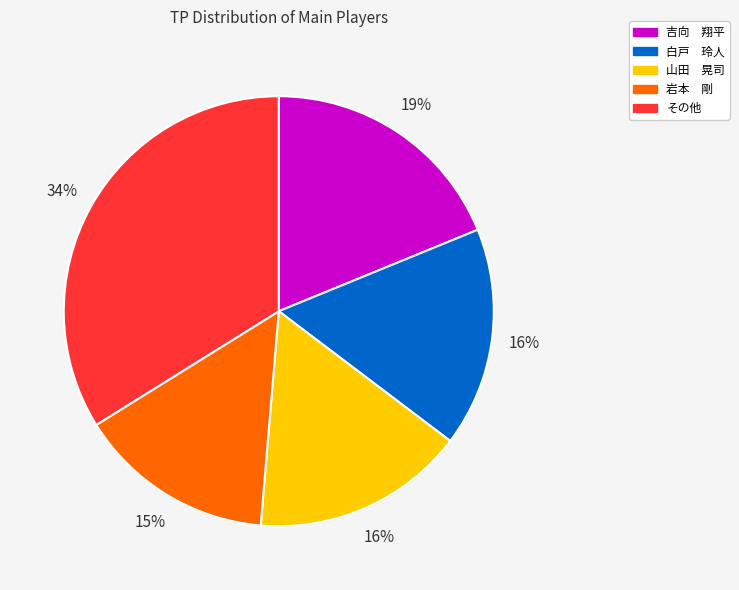

To the nearest percent, what is the average slice percentage?

20%